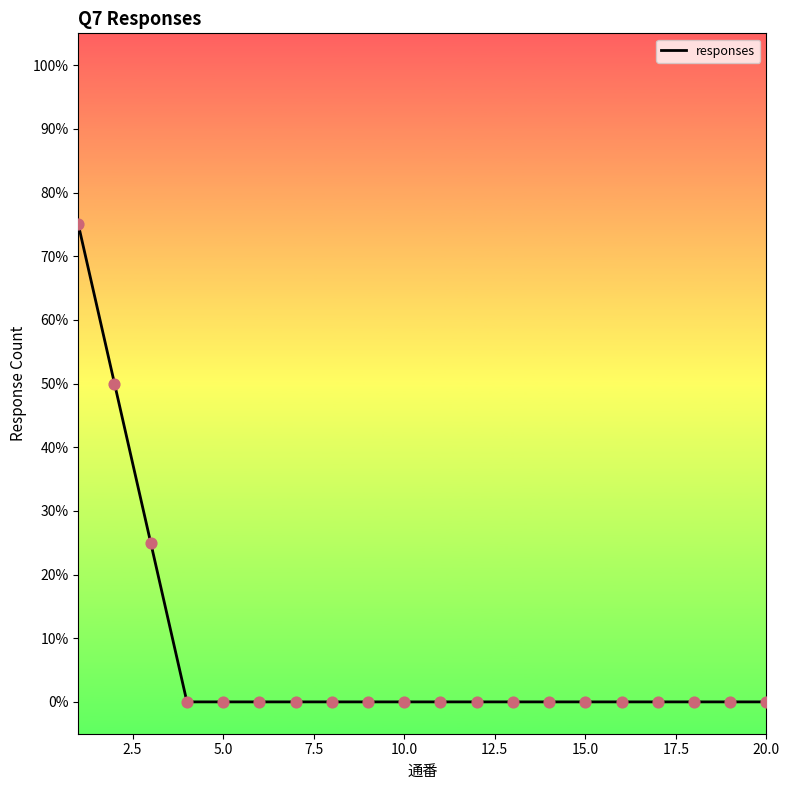

Does the chart have visible grid lines?

No